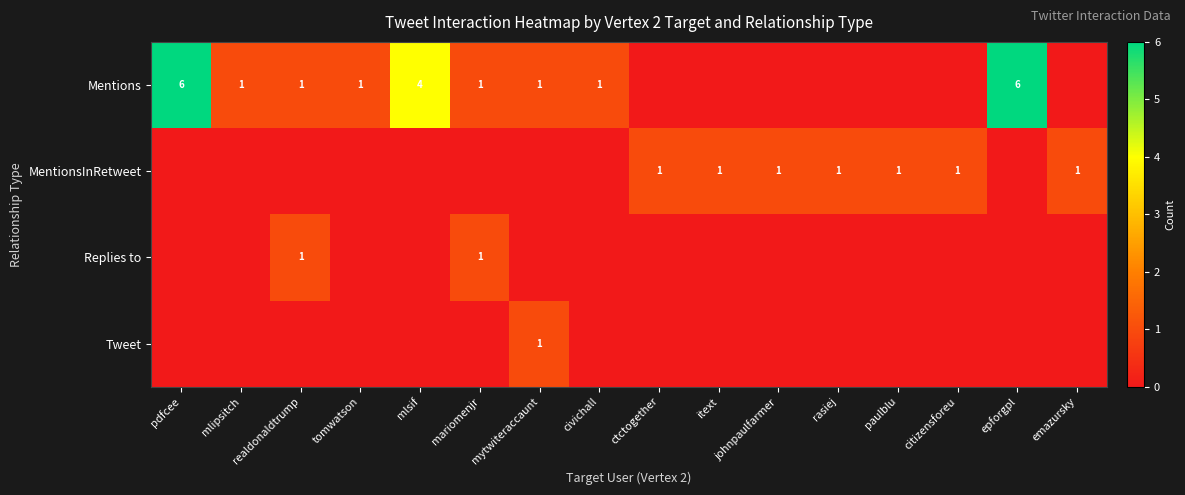

The Mentions series shows 1 at civichall. True or false?

True